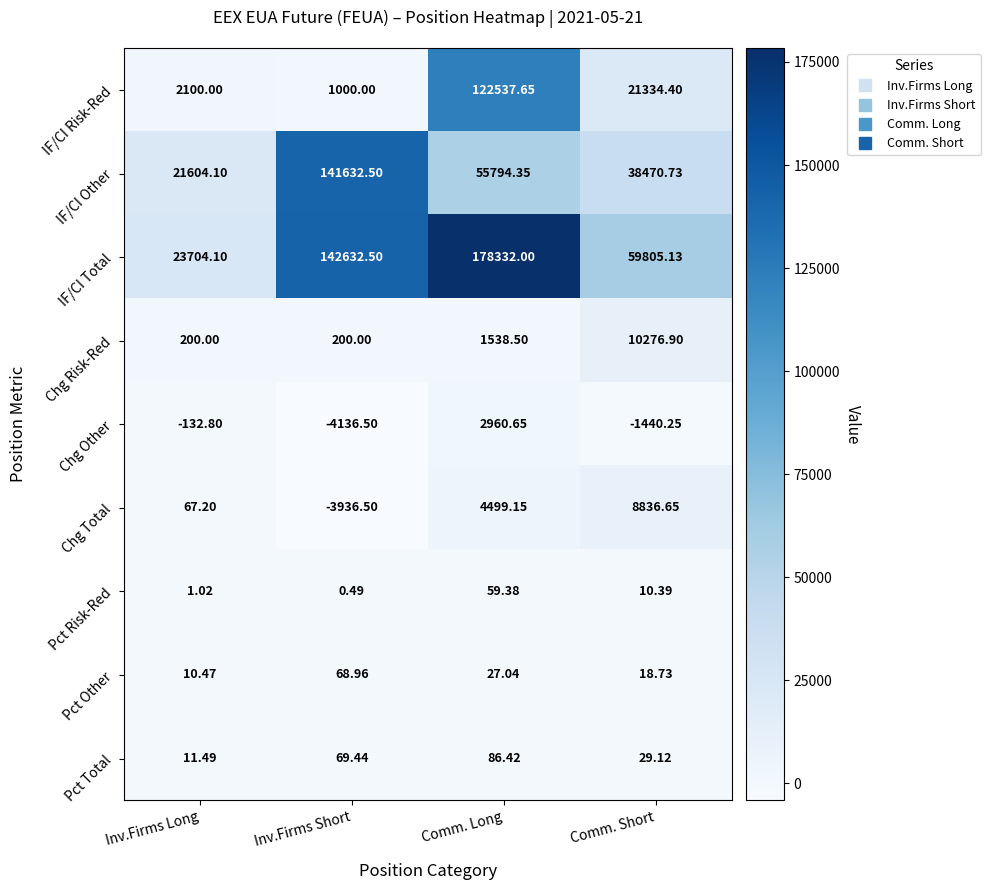

Which category has the highest value across all series?

Comm. Long